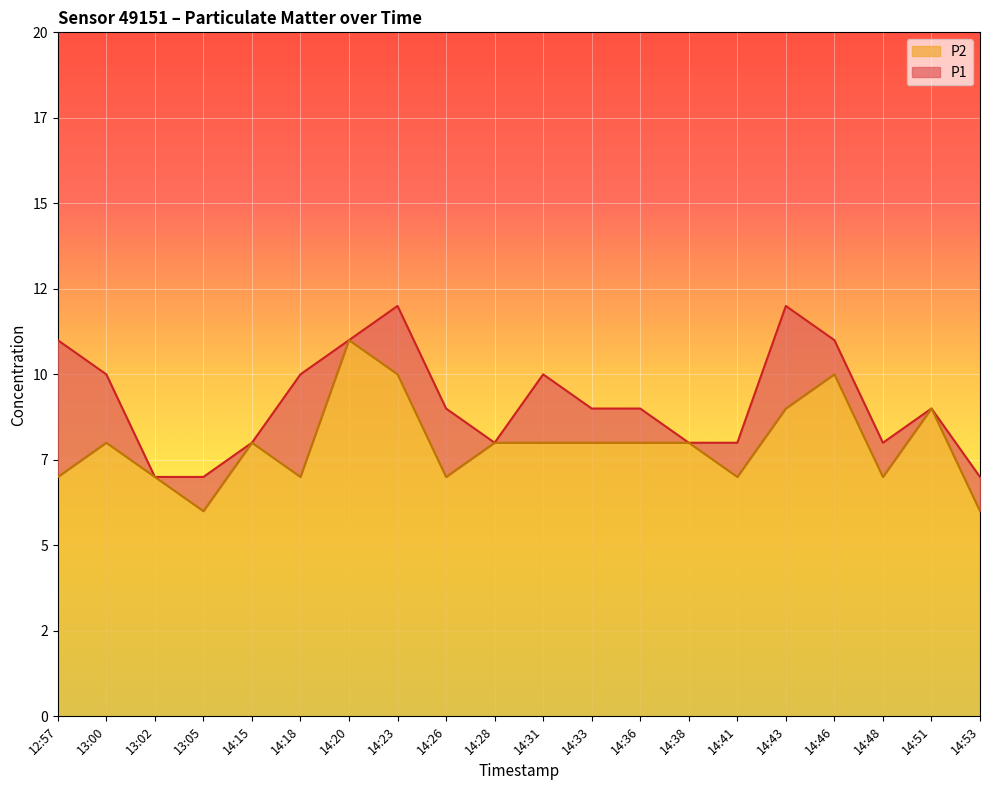

What value does the P1 series have at 14:53?

7